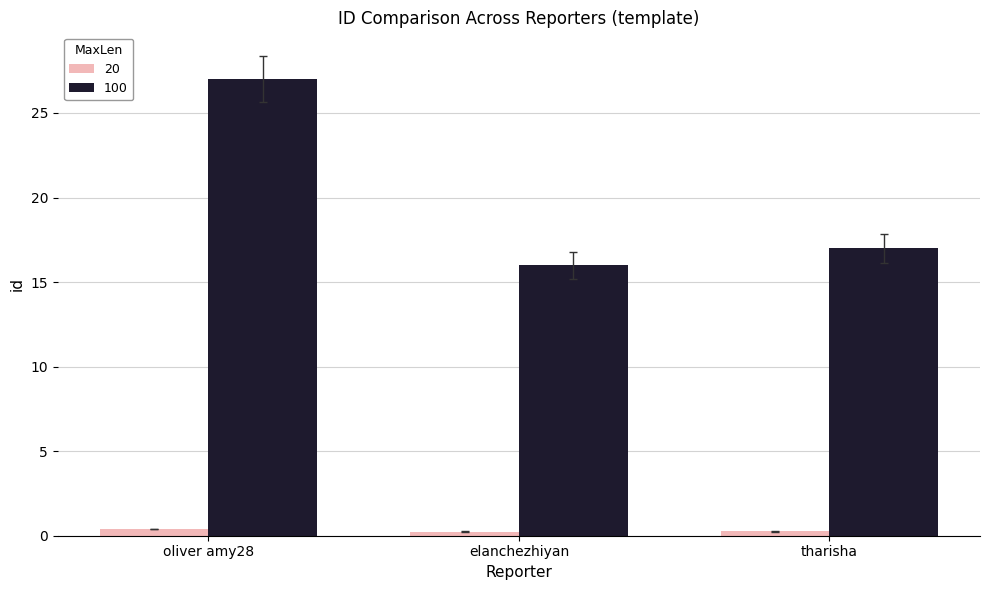

Which label corresponds to the largest value in the chart?

oliver amy28